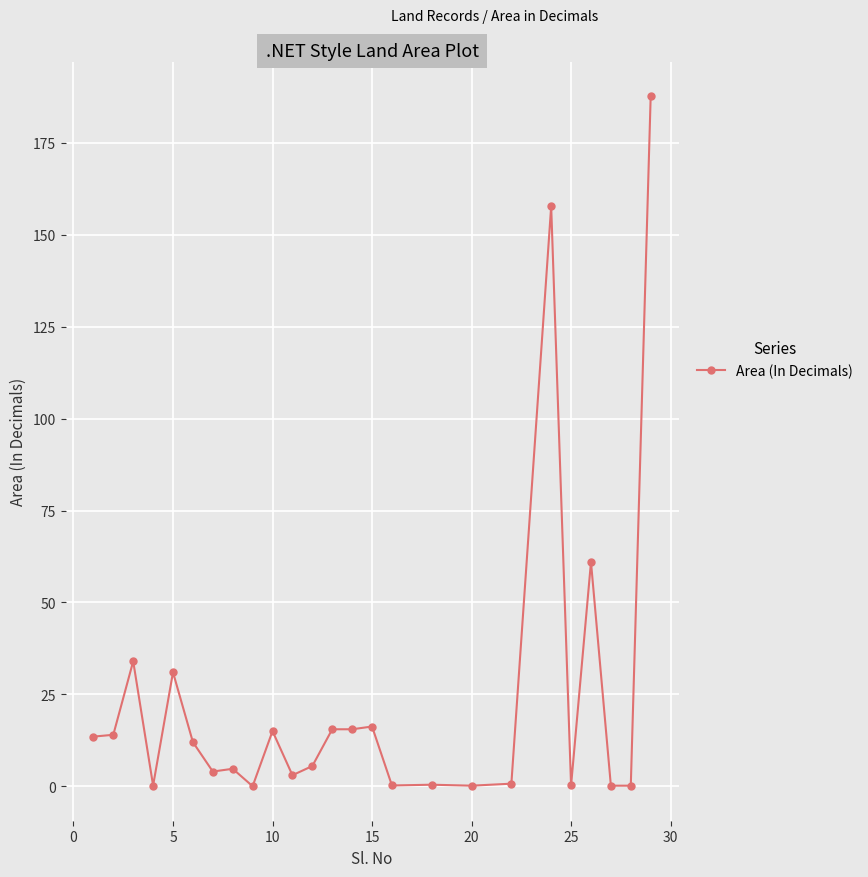

How many lines are shown in the chart?

1